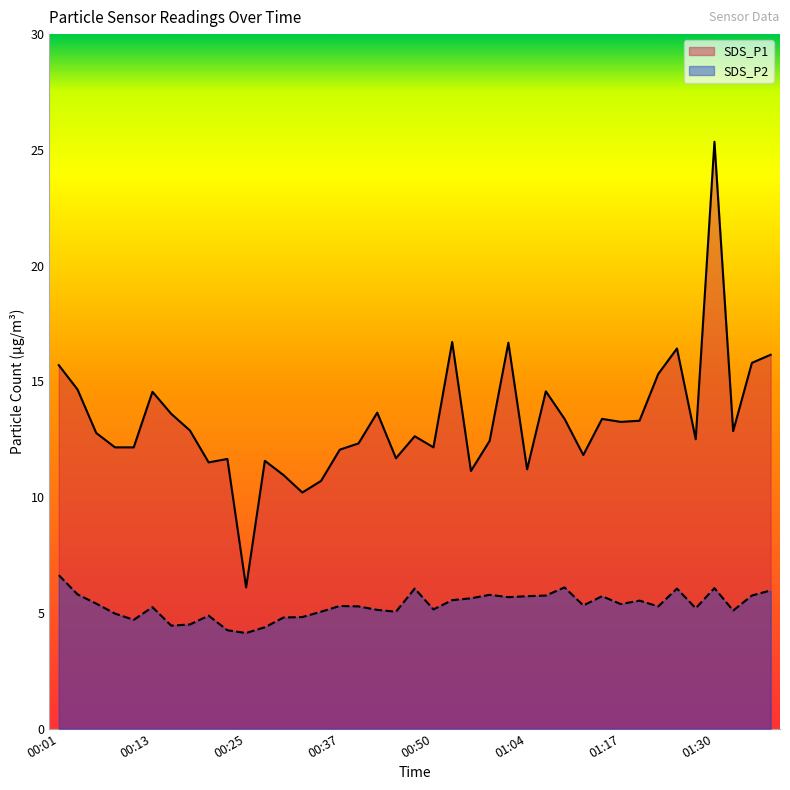

True or false: SDS_P1 and SDS_P2 cross at least once.

False